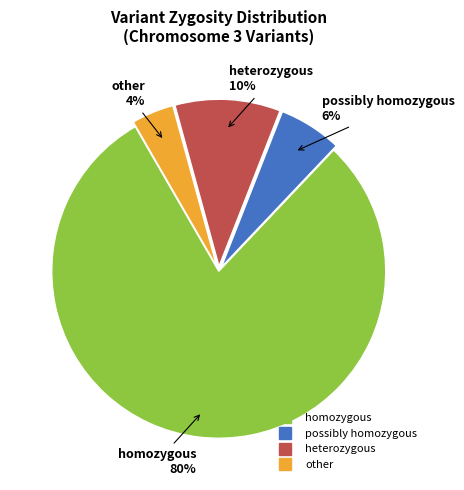

To the nearest percent, what percentage of the pie is heterozygous?

10%